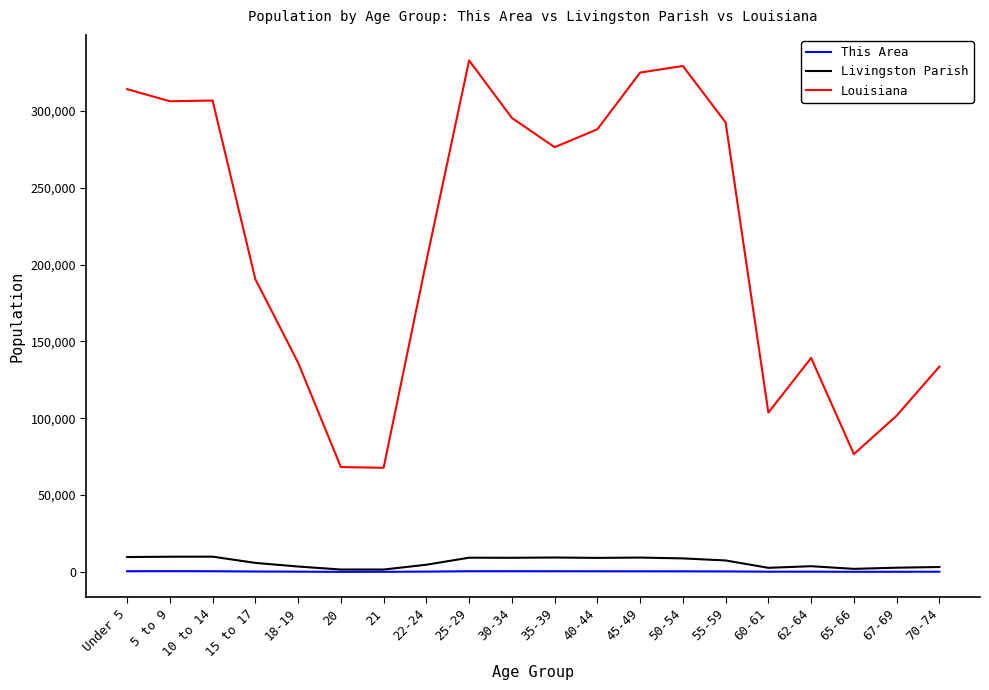

Is the value of Louisiana at 18-19 greater than the value of Livingston Parish at 30-34?

Yes